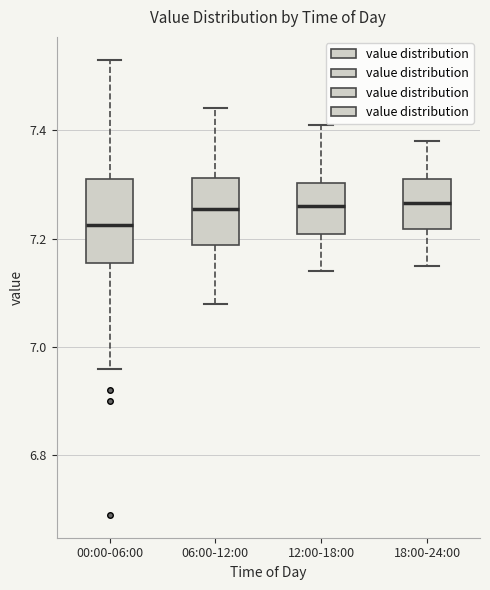

Which box's median line is the lowest?

00:00-06:00